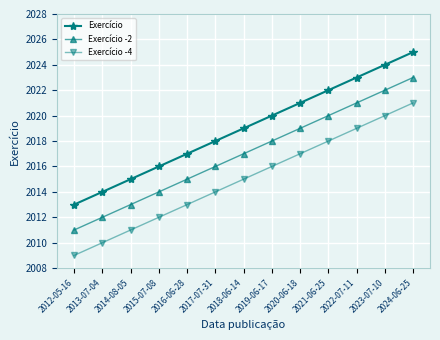

True or false: Exercício has more than 2 interior local peaks.

False